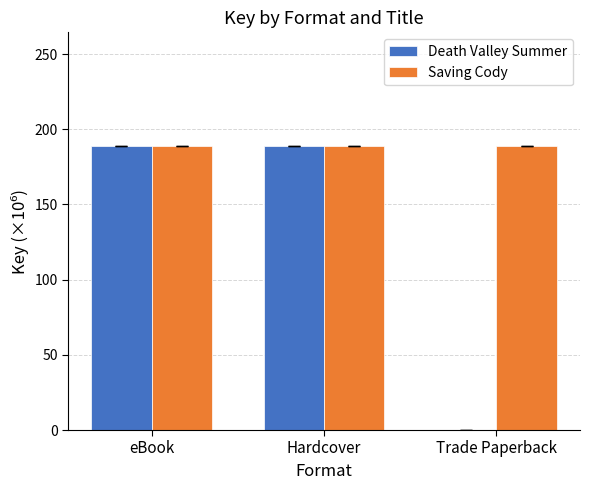

What is the total value across all series at Trade Paperback?

188.9